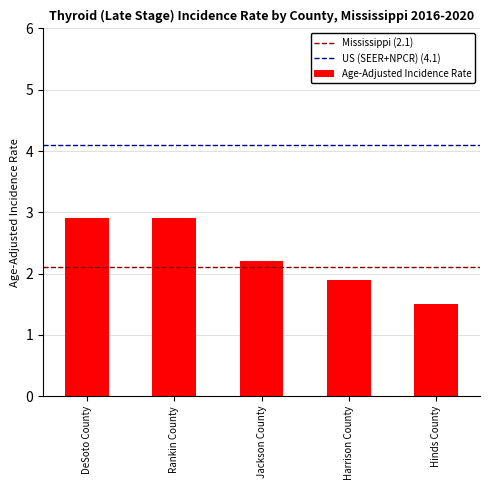

What is the maximum value shown in the chart?

2.9